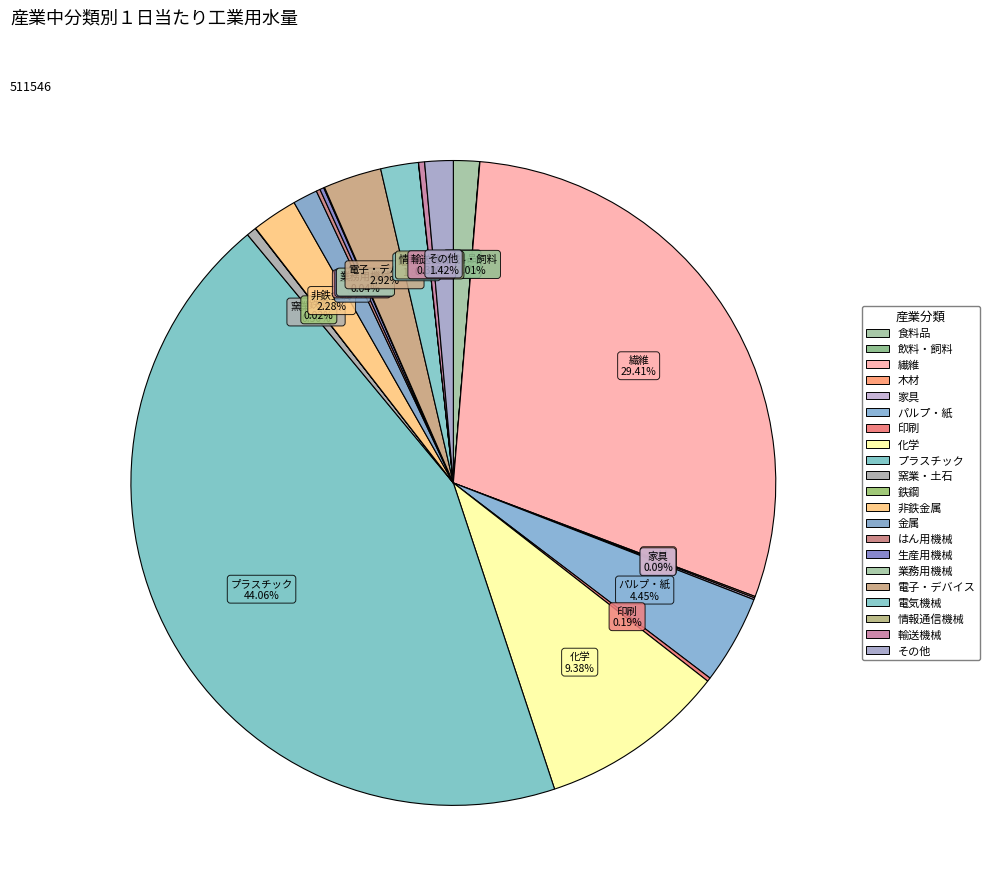

How many segments does this pie chart have?

21